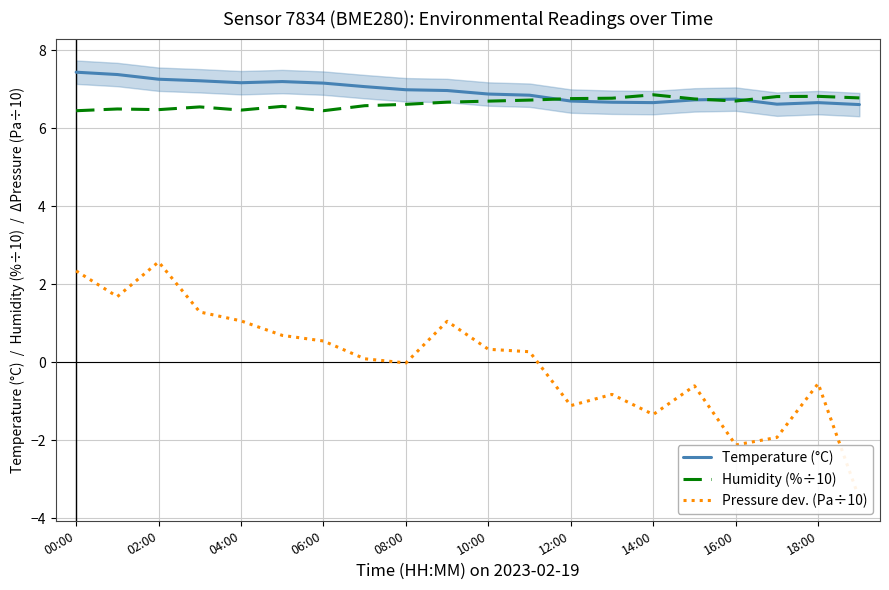

What is the highest value of the Pressure dev. (Pa÷10) series?

2.6